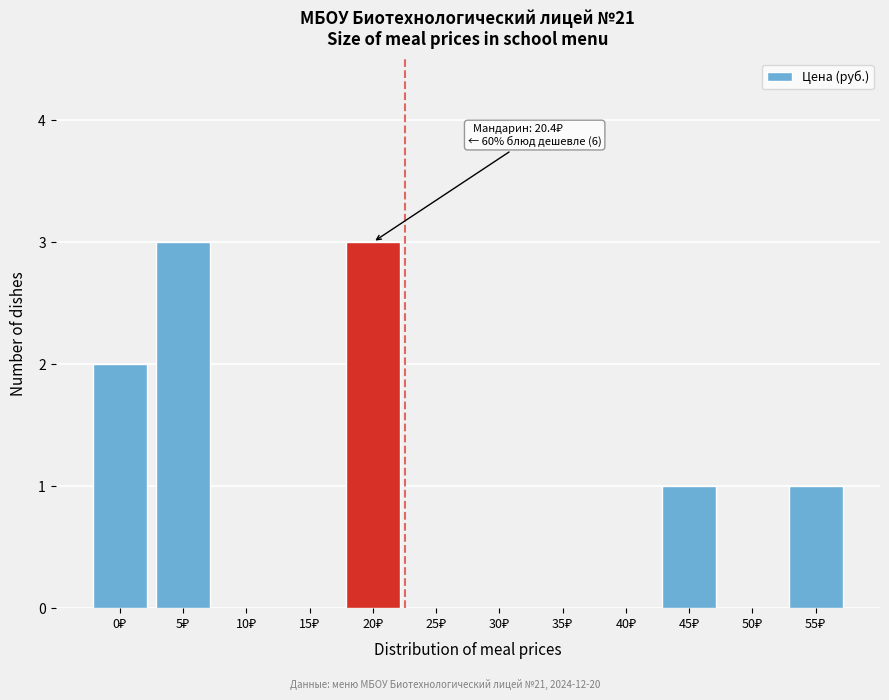

What is the sum of all values?

10